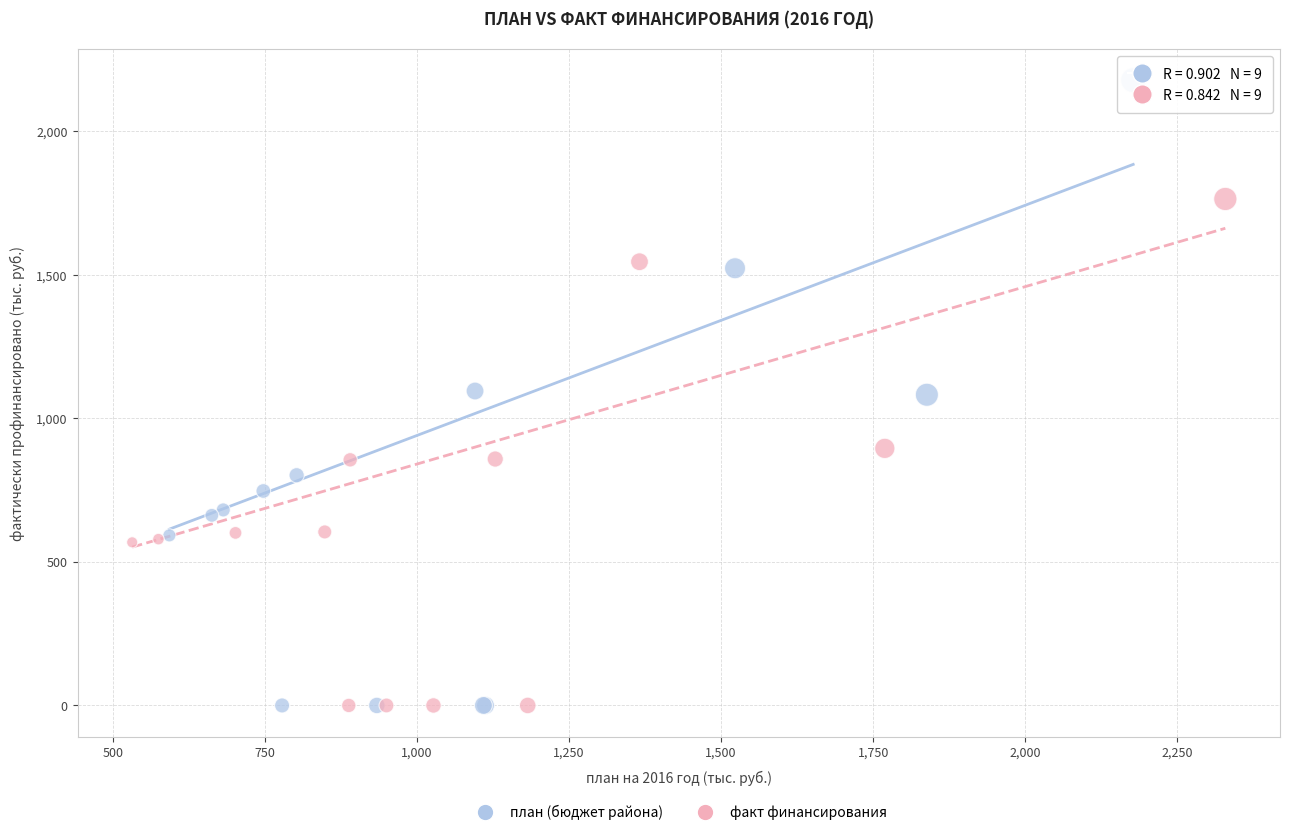

Which series reaches the maximum Y coordinate?

план (бюджет района)